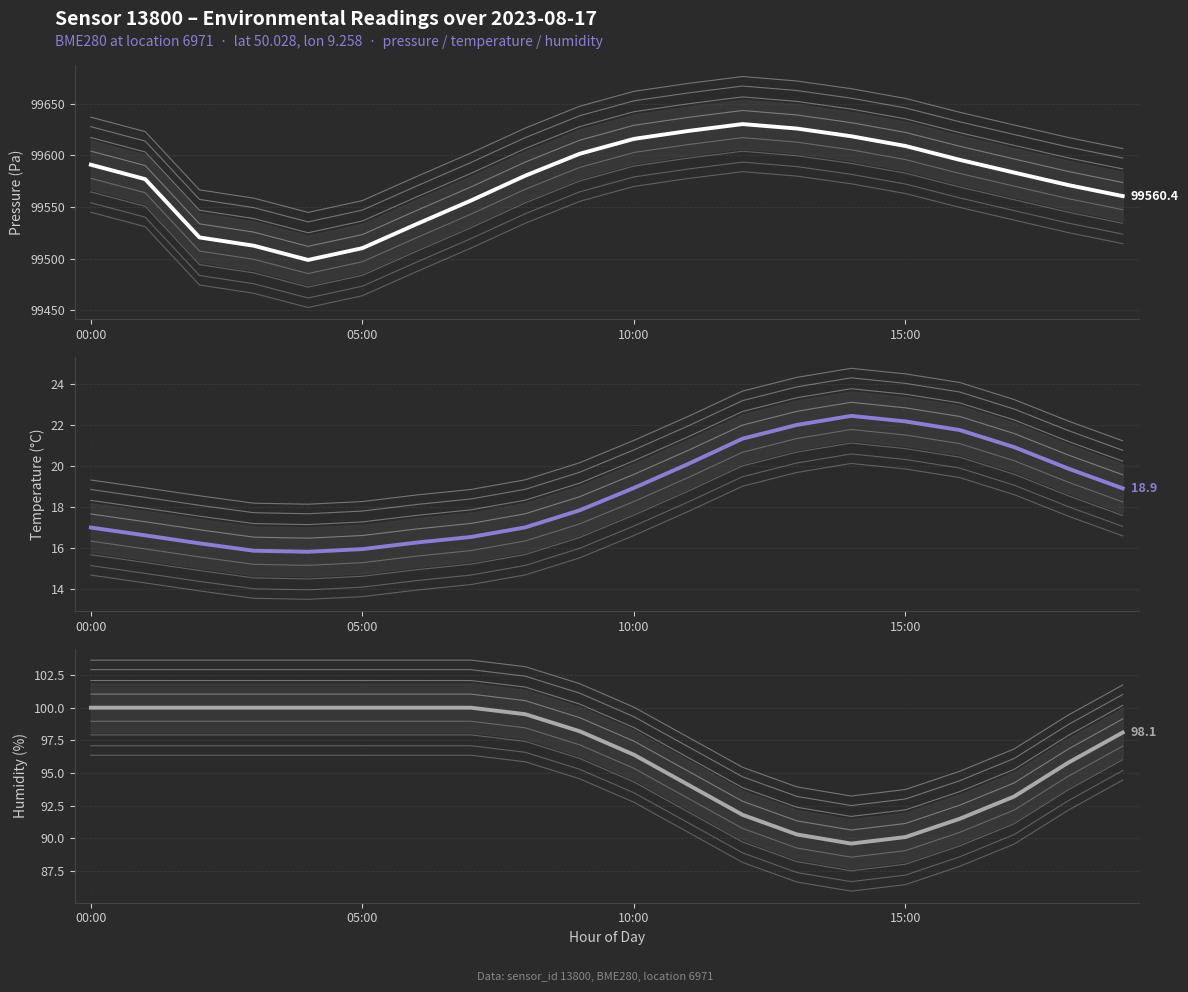

Is it true that pressure equals 99601.3 at 09:00?

True